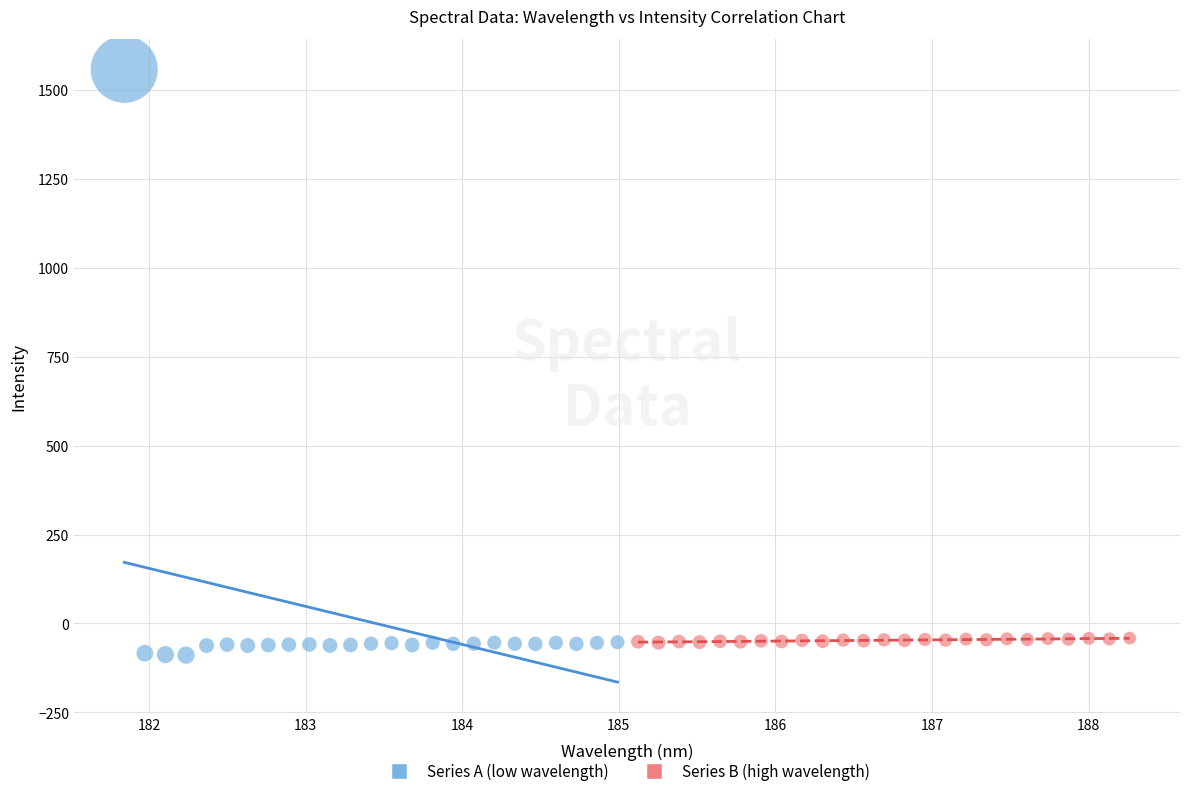

Which series has the widest spread of Y values?

Series A (low wavelength)